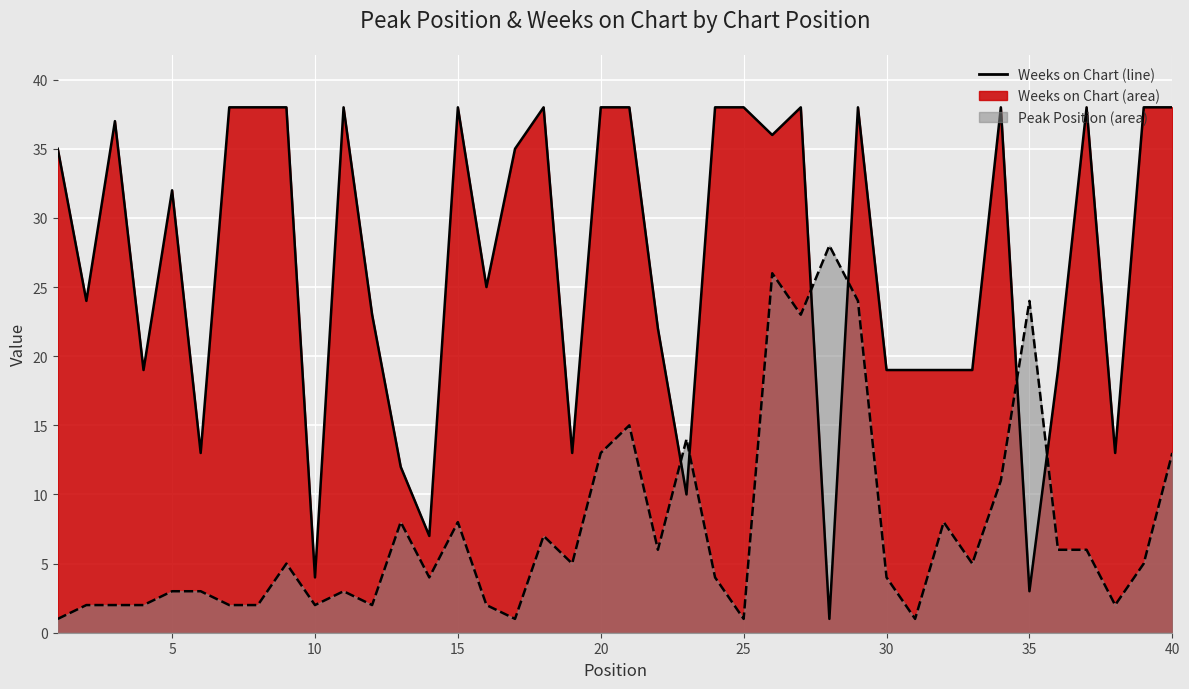

The Weeks on Chart series shows 38 at 24. True or false?

True